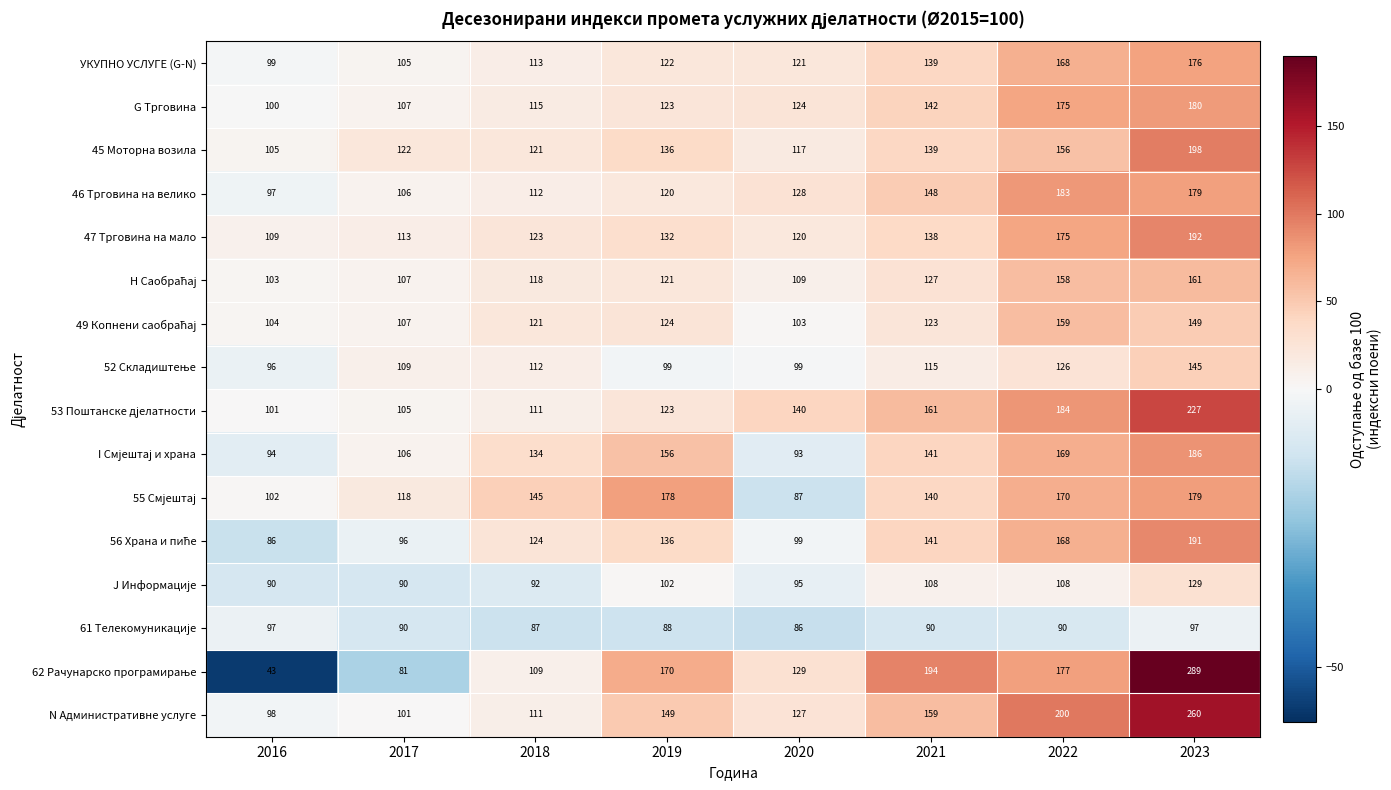

What is the minimum value shown in the chart?

43